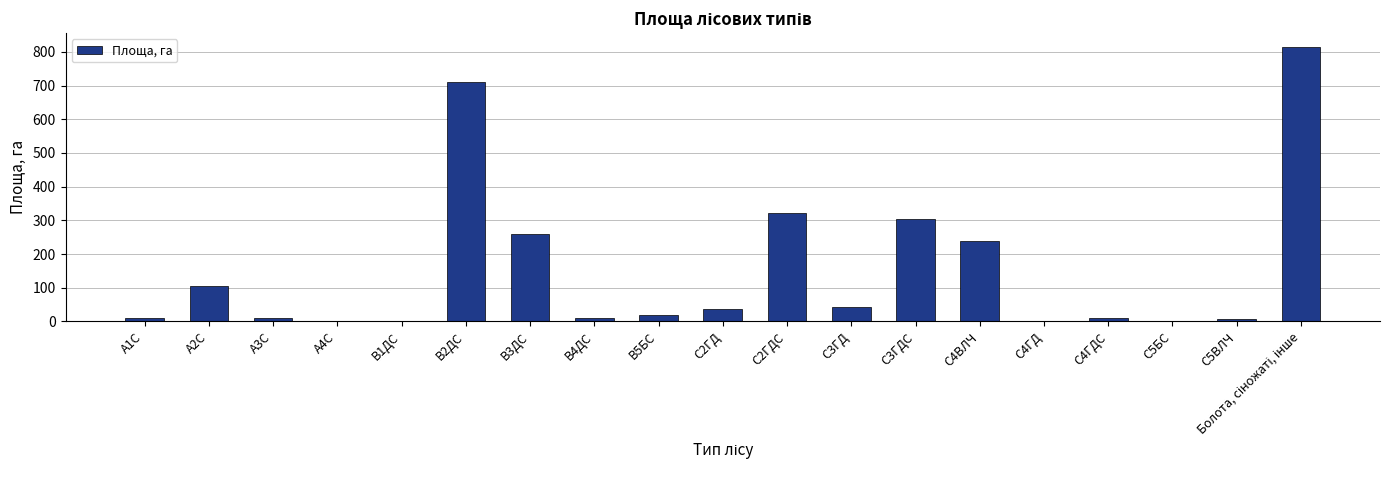

At which label does the data first exceed 18?

А2С